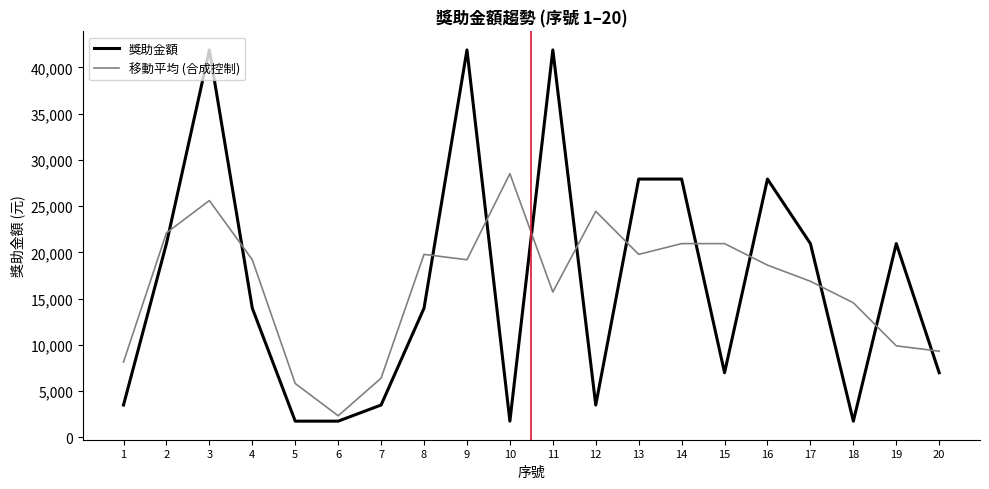

After their last crossing, which series has the higher values: 獎助金額 or 移動平均 (合成控制)?

移動平均 (合成控制)